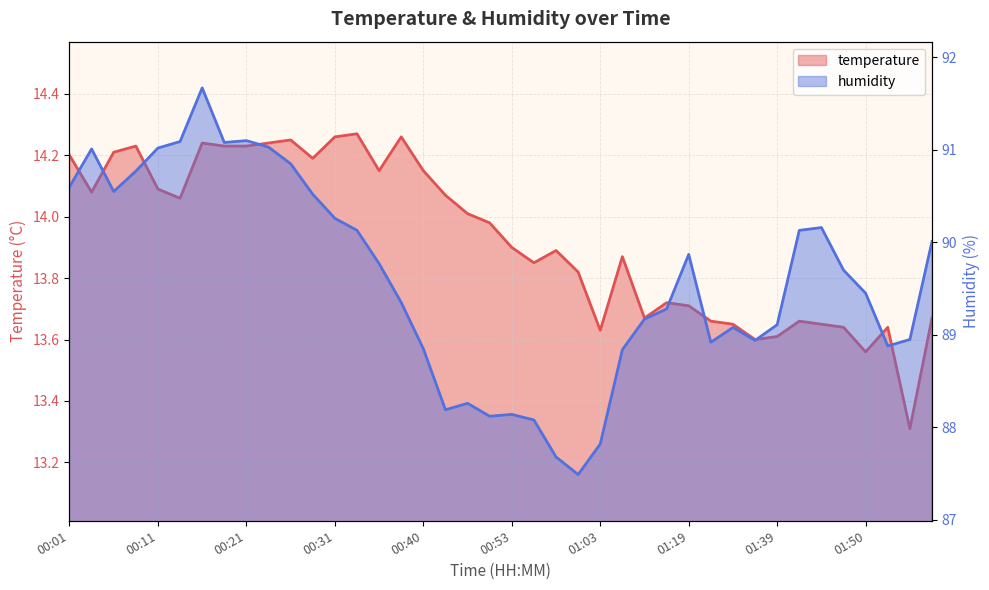

What are all the series names shown in the legend?

temperature, humidity